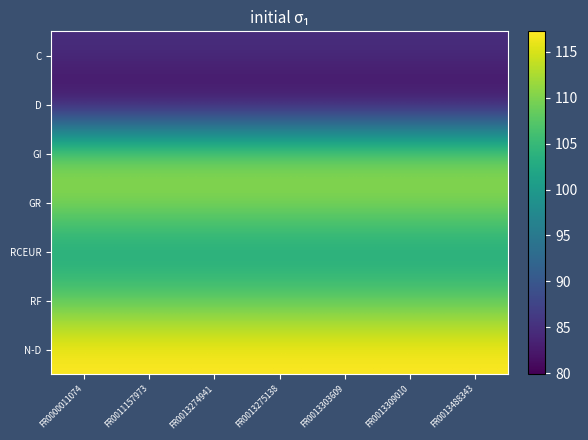

Reading left to right, transcribe all the data shown in this chart.

C: FR0000011074=84.8	FR0011157973=84.8	FR0013274941=84.8	FR0013275138=84.8	FR0013303609=84.8	FR0013309010=84.8	FR0013488343=84.8
D: FR0000011074=79.9	FR0011157973=79.9	FR0013274941=79.9	FR0013275138=79.9	FR0013303609=79.9	FR0013309010=79.9	FR0013488343=79.9
GI: FR0000011074=110.8	FR0011157973=110.8	FR0013274941=110.8	FR0013275138=110.8	FR0013303609=110.8	FR0013309010=110.8	FR0013488343=110.8
GR: FR0000011074=110.6	FR0011157973=110.6	FR0013274941=110.6	FR0013275138=110.6	FR0013303609=110.6	FR0013309010=110.6	FR0013488343=110.6
RCEUR: FR0000011074=101.4	FR0011157973=101.4	FR0013274941=101.4	FR0013275138=101.4	FR0013303609=101.4	FR0013309010=101.4	FR0013488343=101.4
RF: FR0000011074=108.1	FR0011157973=108.1	FR0013274941=108.1	FR0013275138=108.1	FR0013303609=108.1	FR0013309010=108.1	FR0013488343=108.1
N-D: FR0000011074=117.2	FR0011157973=117.2	FR0013274941=117.2	FR0013275138=117.2	FR0013303609=117.2	FR0013309010=117.2	FR0013488343=117.2